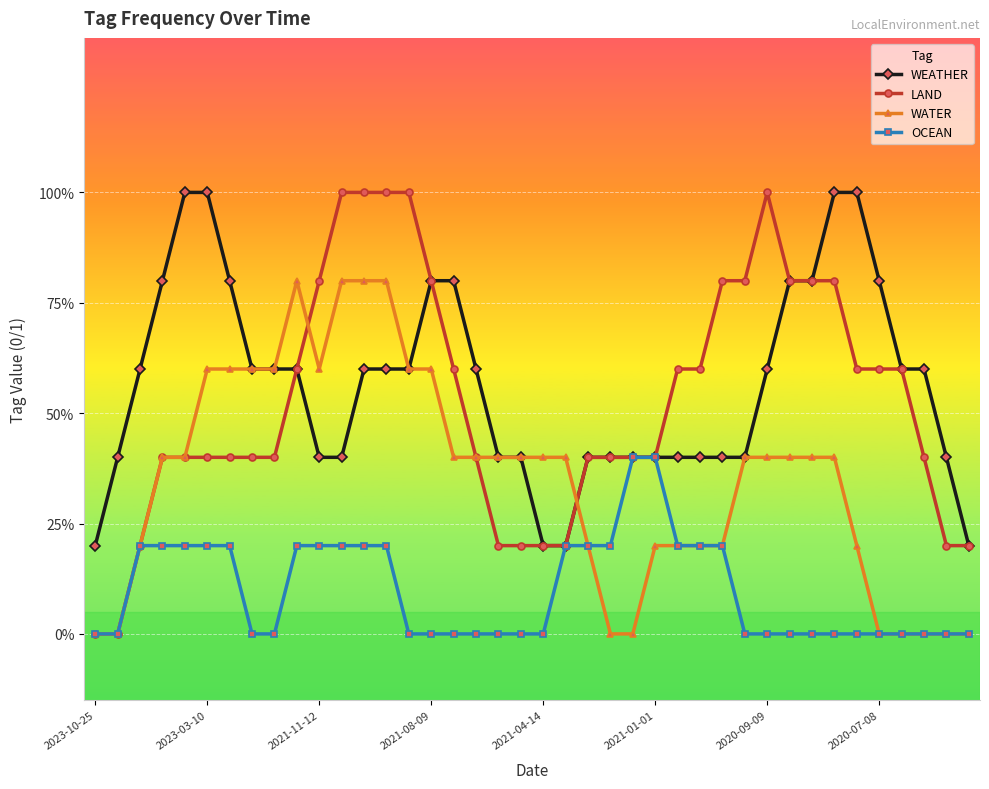

Which series has the widest spread of values?

LAND